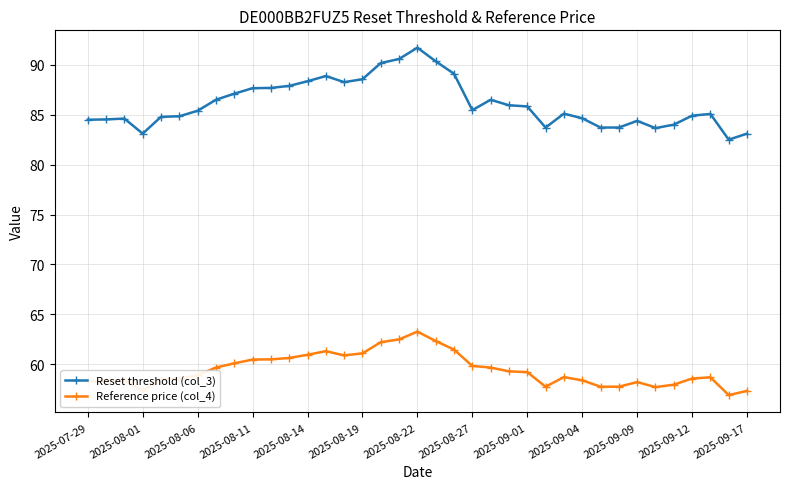

At how many categories does at least one series exceed 80?

37